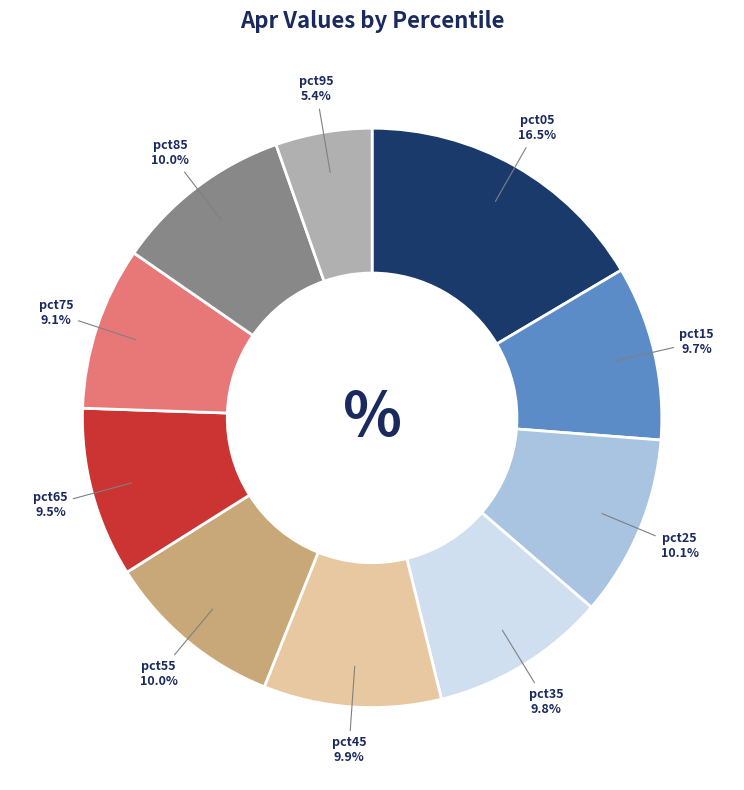

To the nearest percent, what is the difference between the largest and smallest slice percentages?

11%